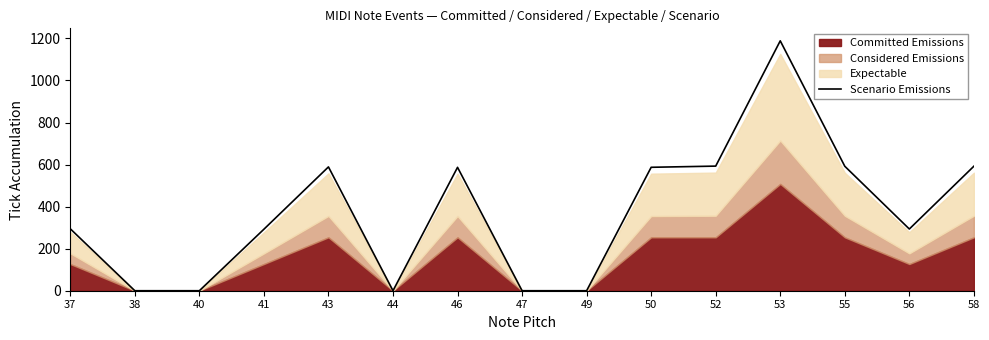

How many lines are shown in the chart?

1